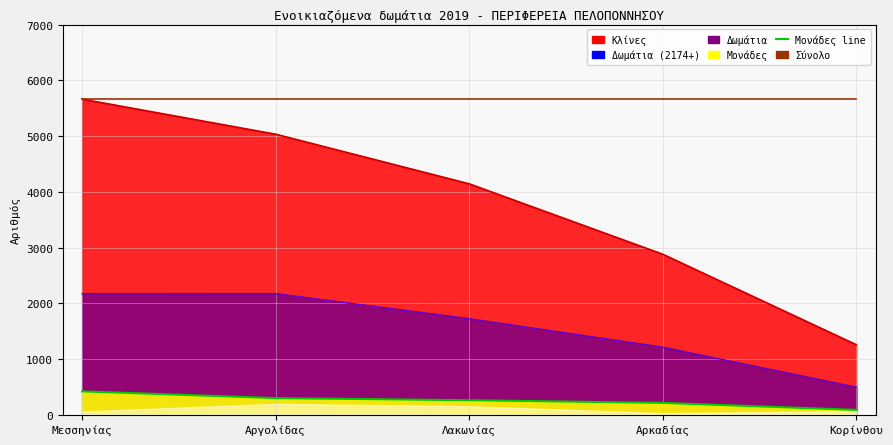

True or false: Δωμάτια and Κλίνες cross at least once.

False